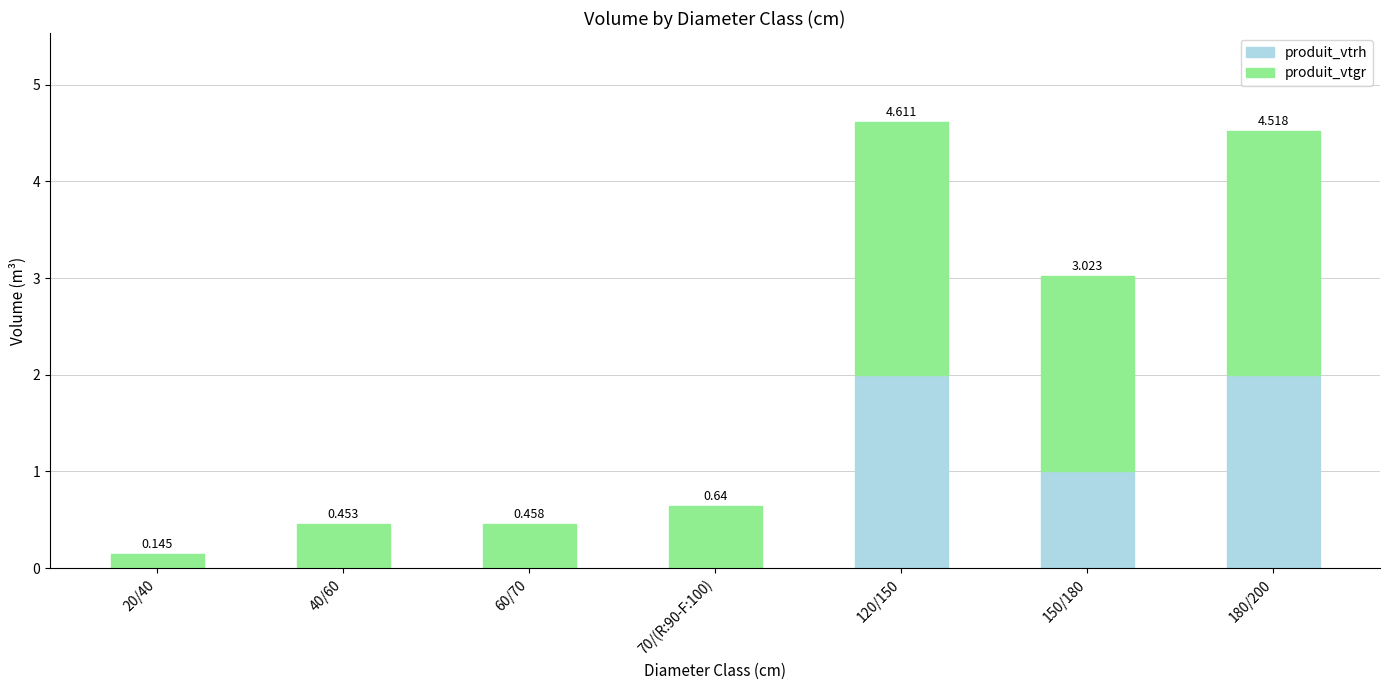

Does the chart contain stacked bars?

Yes